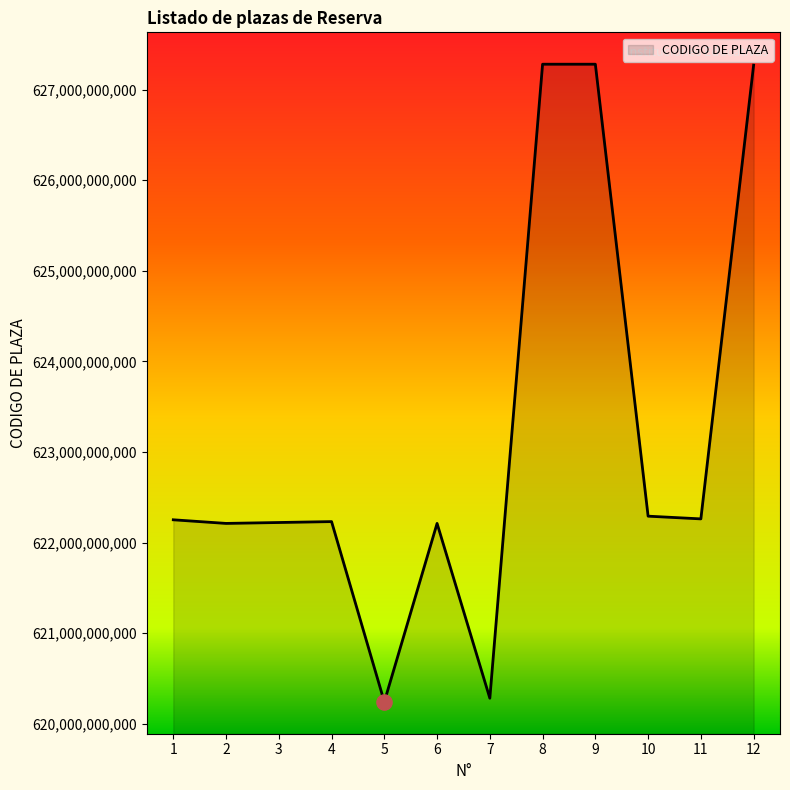

What is the change in value from 4 to 11?

+29999000